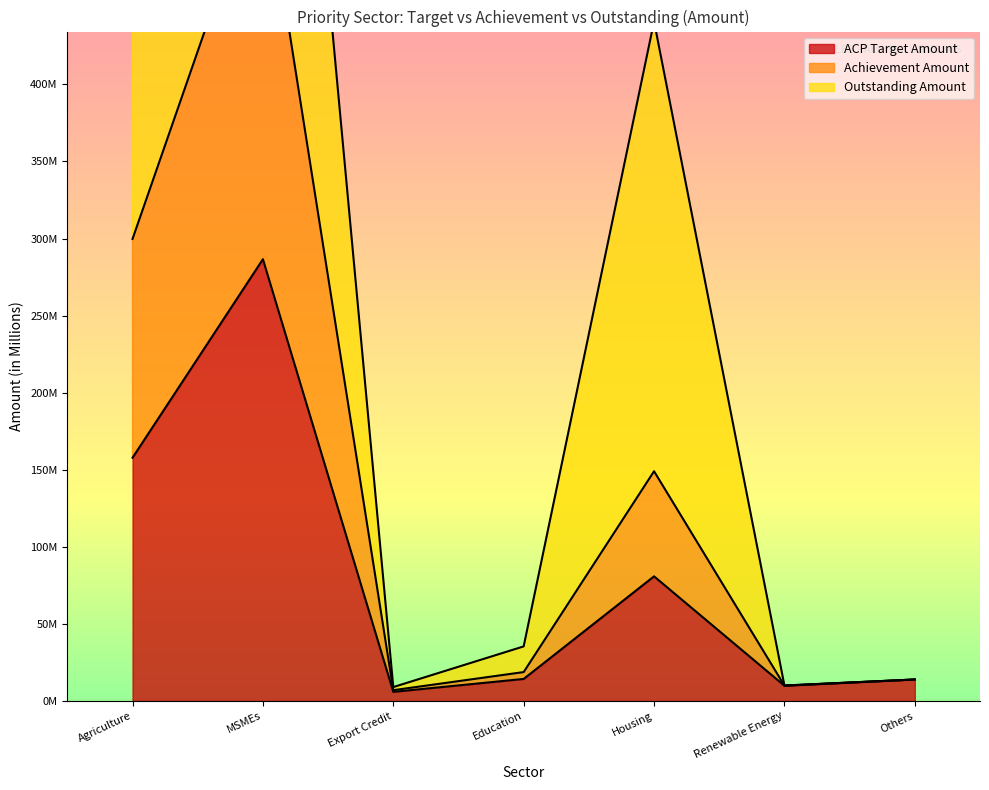

True or false: Achievement Amount has a value of 14.0 at Others.

True